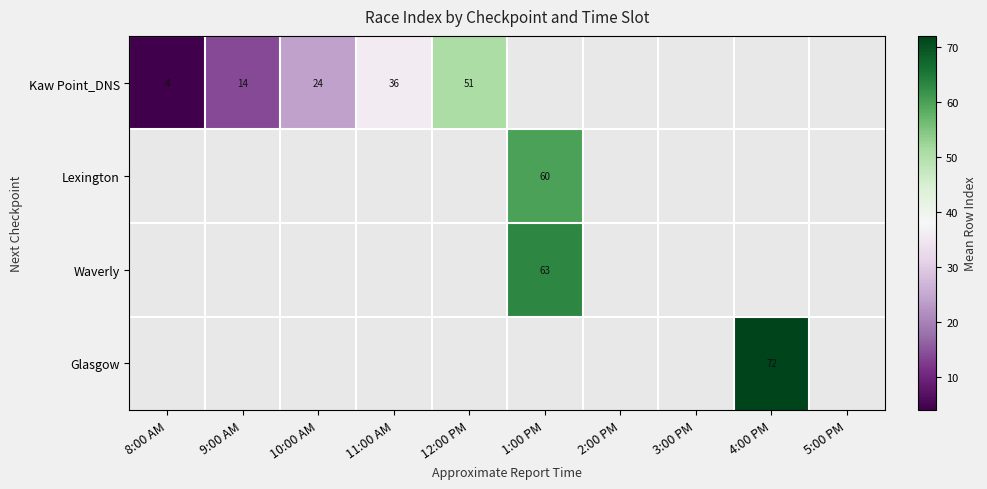

Which series has the widest spread of values?

Kaw Point_DNS